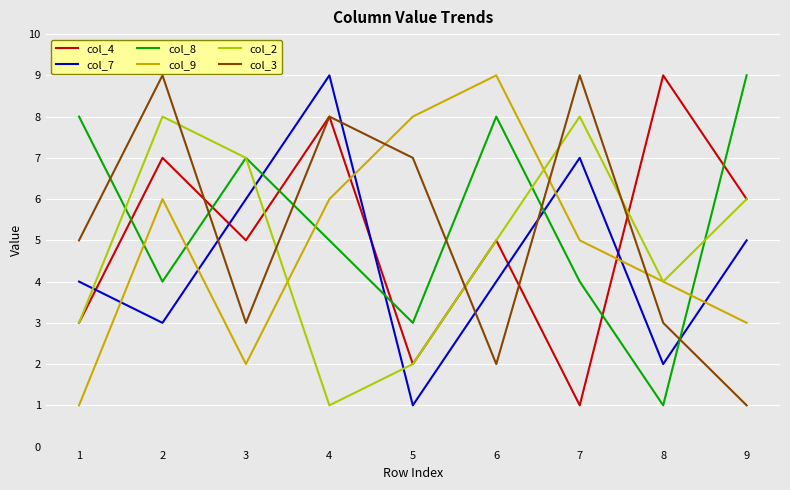

What is the maximum value shown in the chart?

9